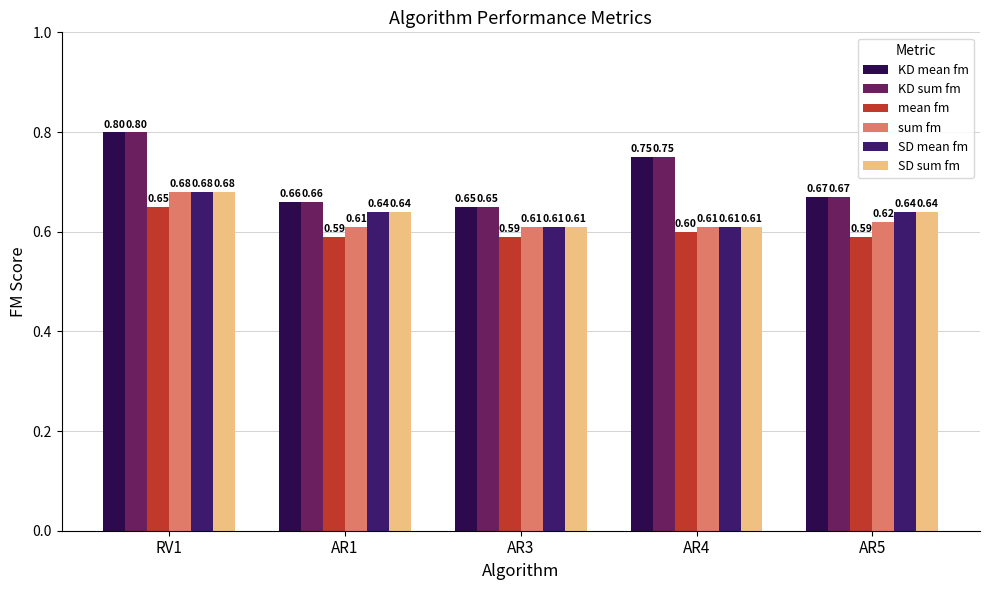

Count the number of categories in the chart.

5